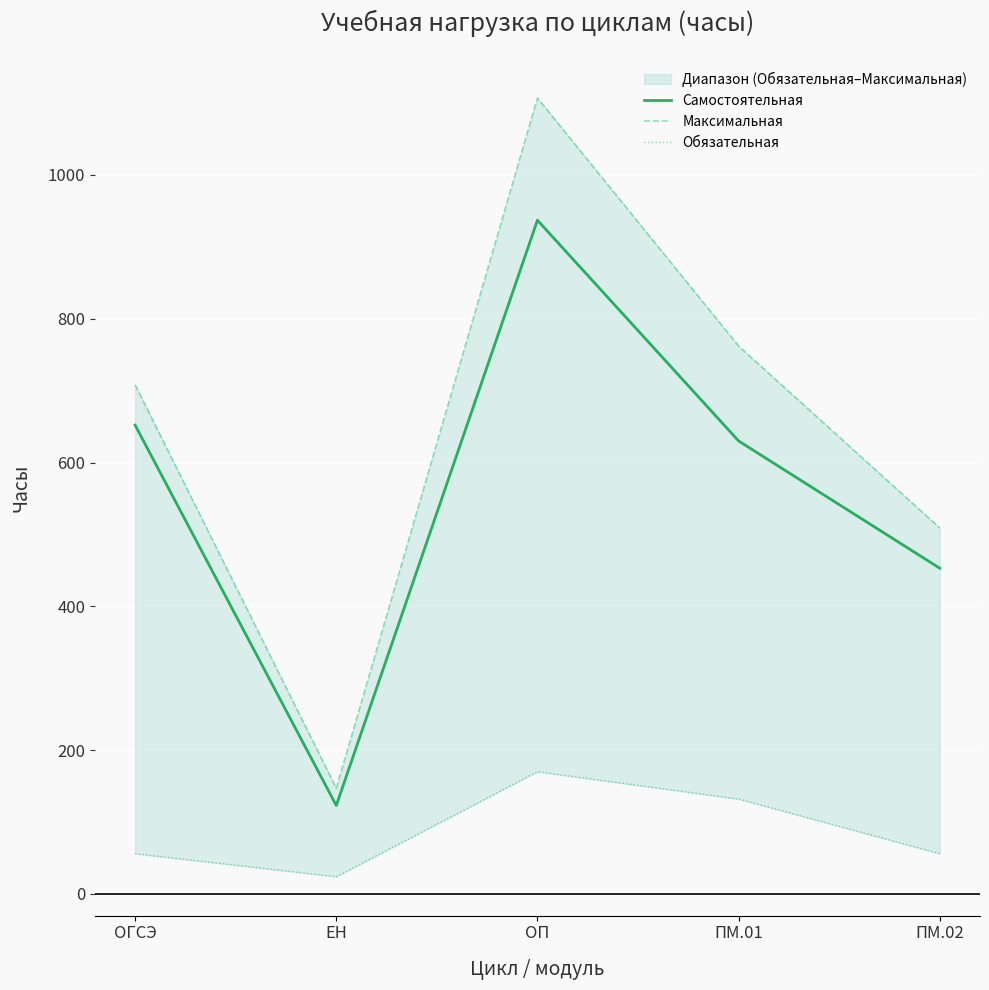

What are all the series names shown in the legend?

Самостоятельная, Максимальная, Обязательная